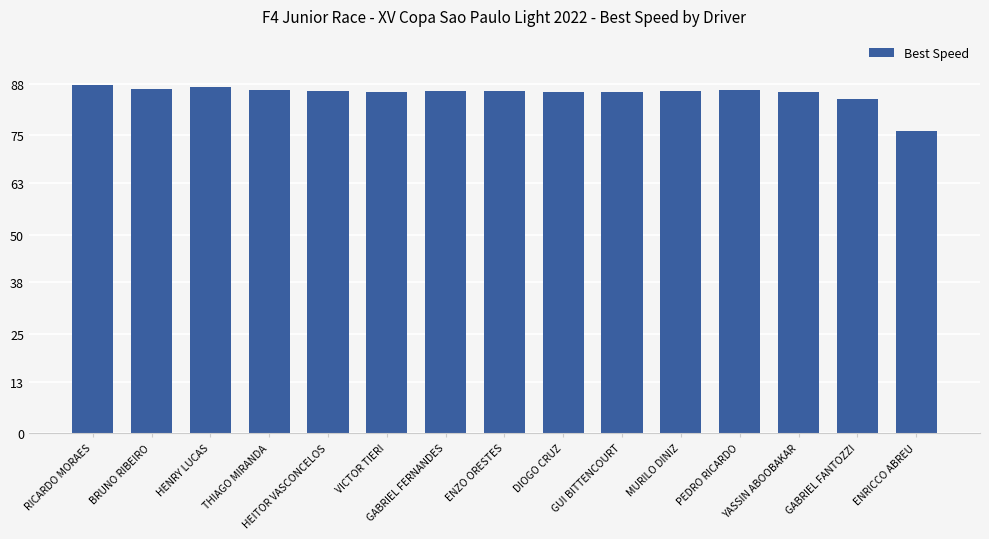

What is the maximum value shown in the chart?

87.5